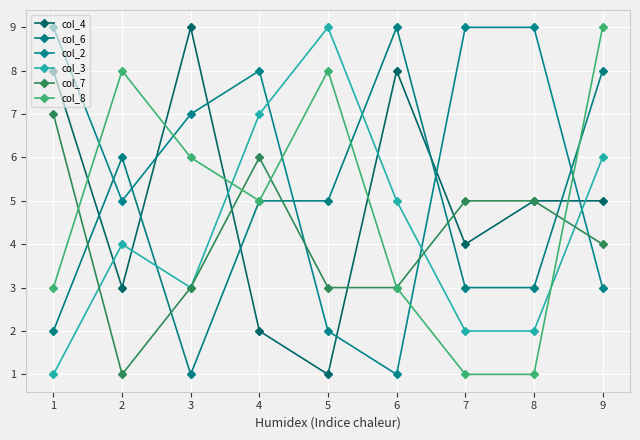

Count the number of categories in the chart.

9